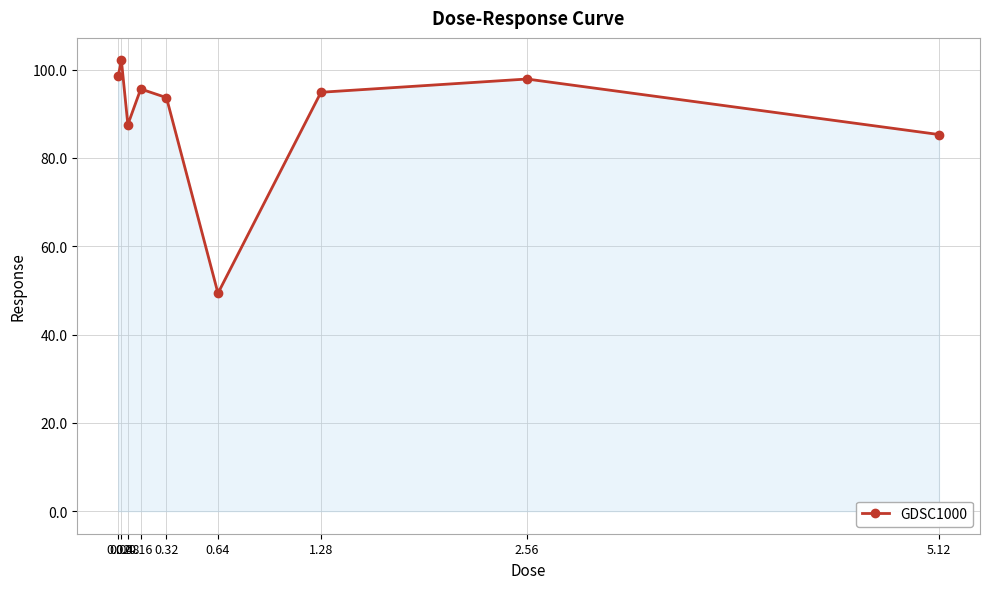

What is the difference between the maximum and minimum values?

52.7